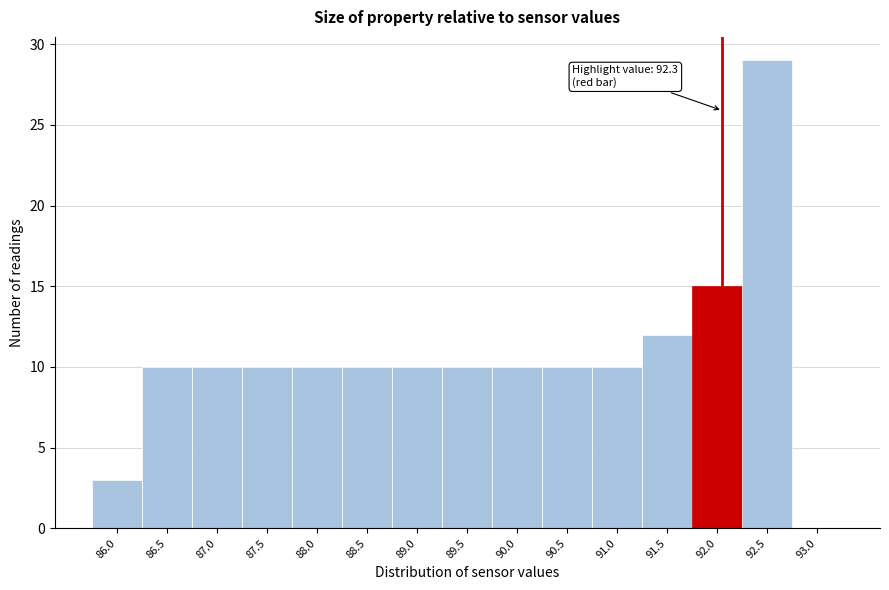

Reading right to left, extract all data points from this chart.

93.0=0	92.5=29	92.0=15	91.5=12	91.0=10	90.5=10	90.0=10	89.5=10	89.0=10	88.5=10	88.0=10	87.5=10	87.0=10	86.5=10	86.0=3